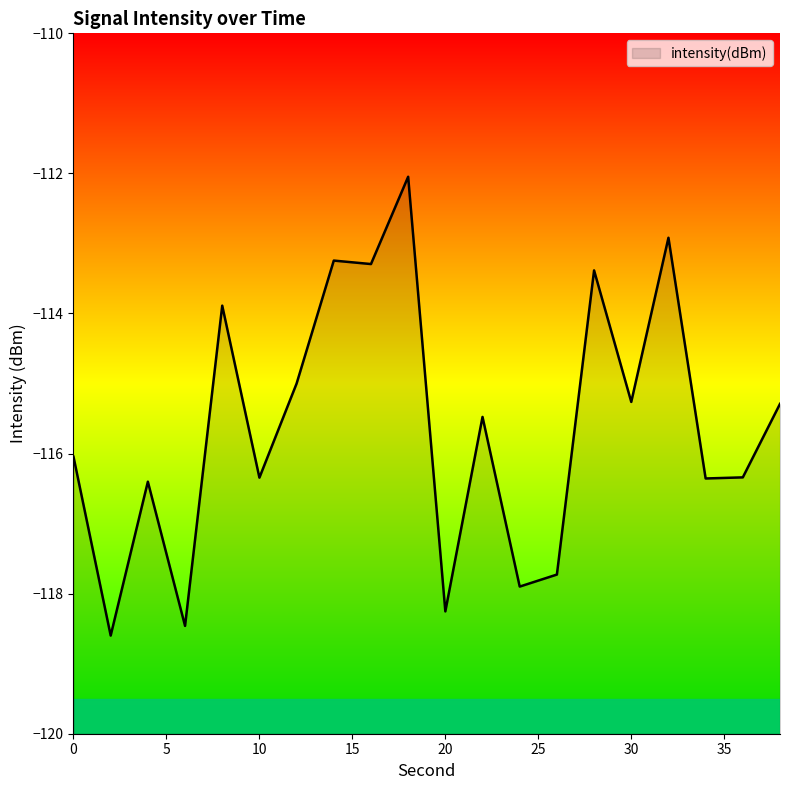

Does the chart display data point markers on the line(s)?

No